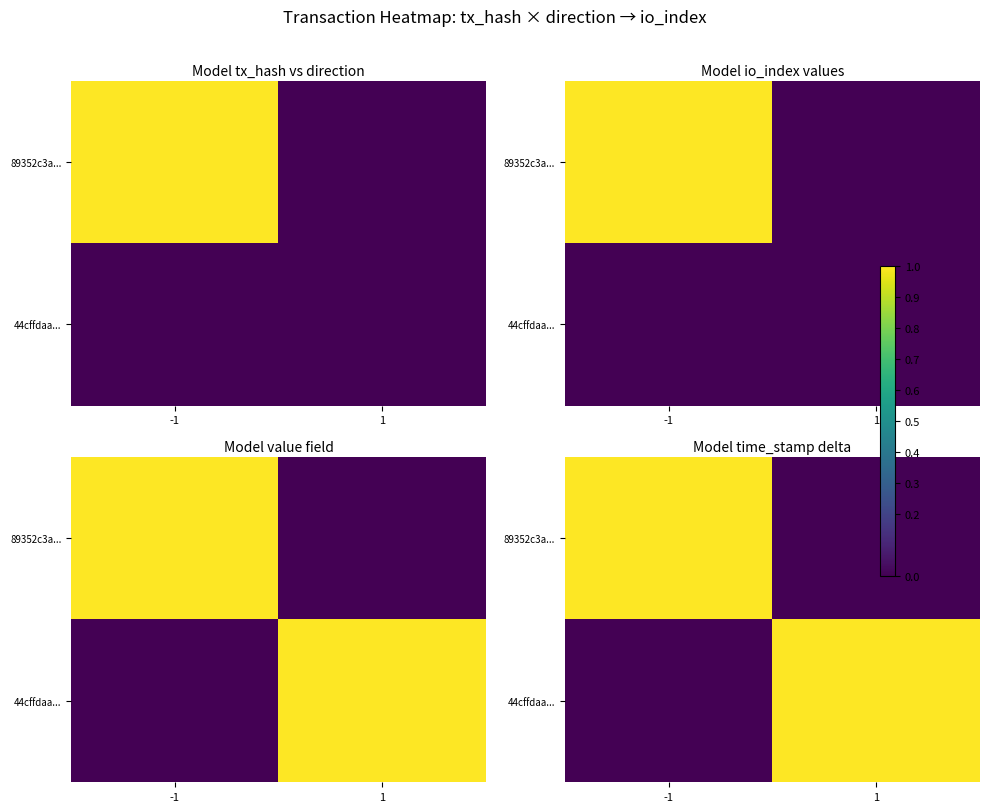

True or false: 44cffdaa... has a value of 0.3 at 1.

False